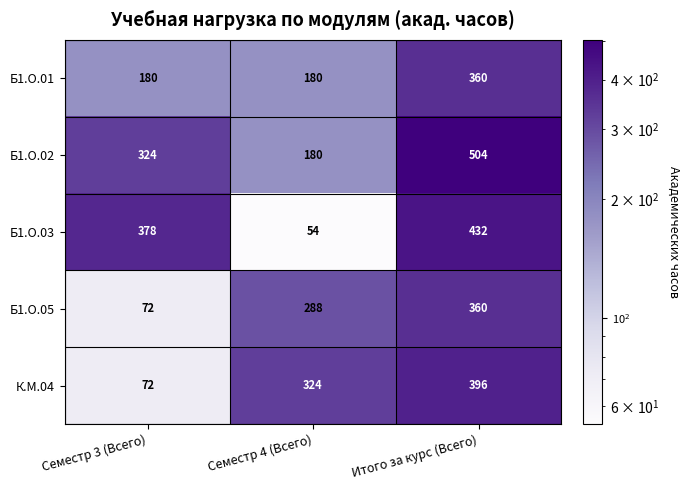

Which series has the largest range (max minus min)?

Б1.О.03